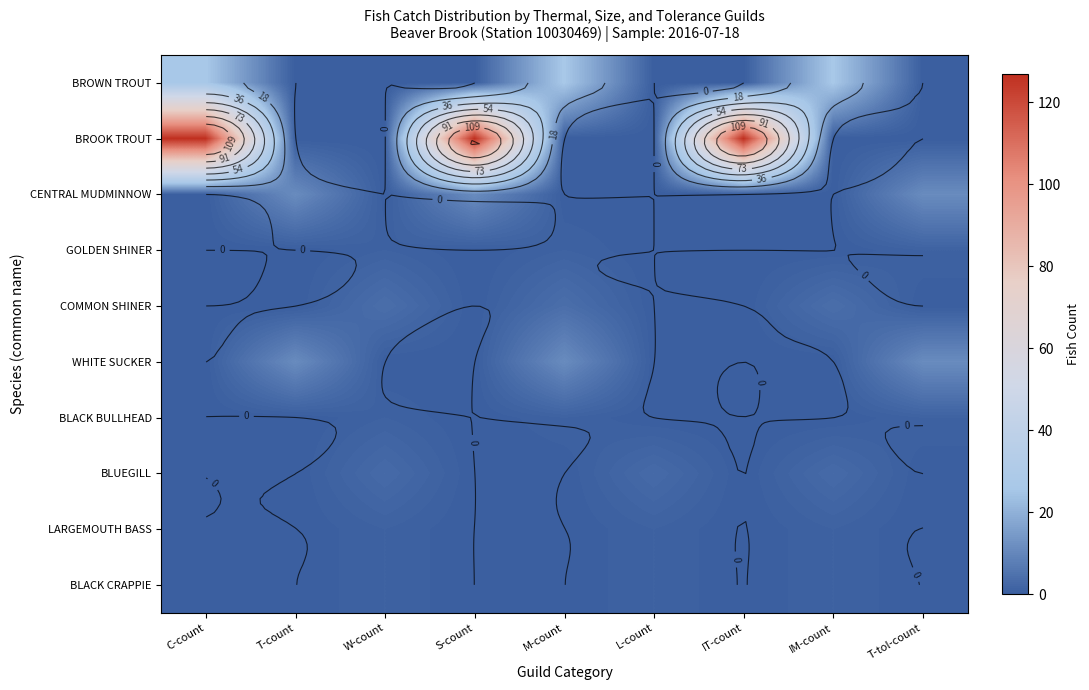

Which has a higher value, T-tol-count or T-count?

T-tol-count